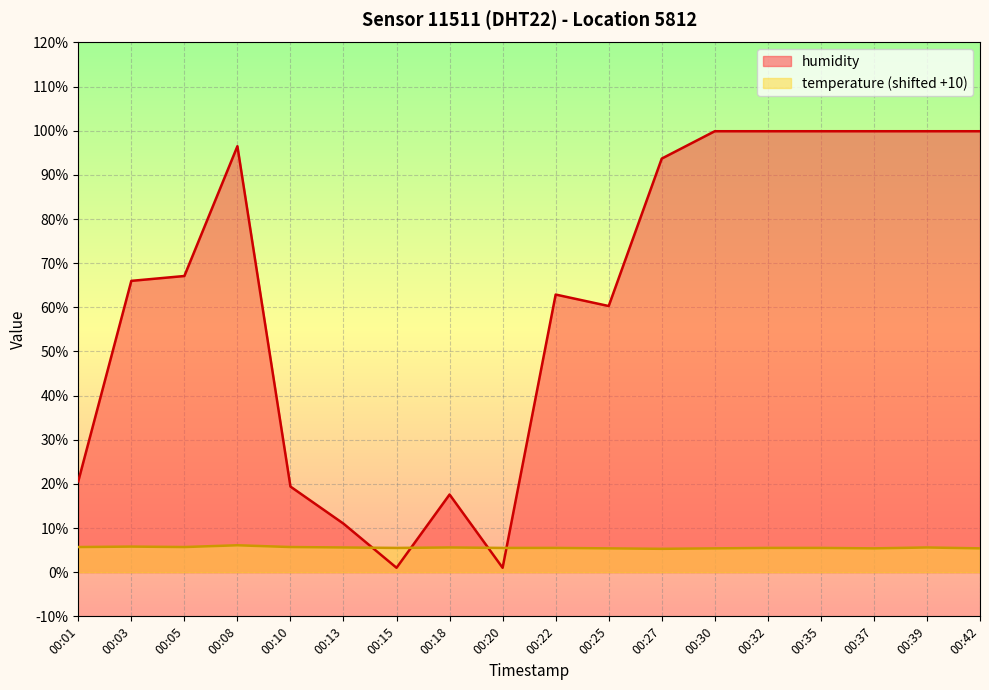

Which series has the widest spread of values?

humidity